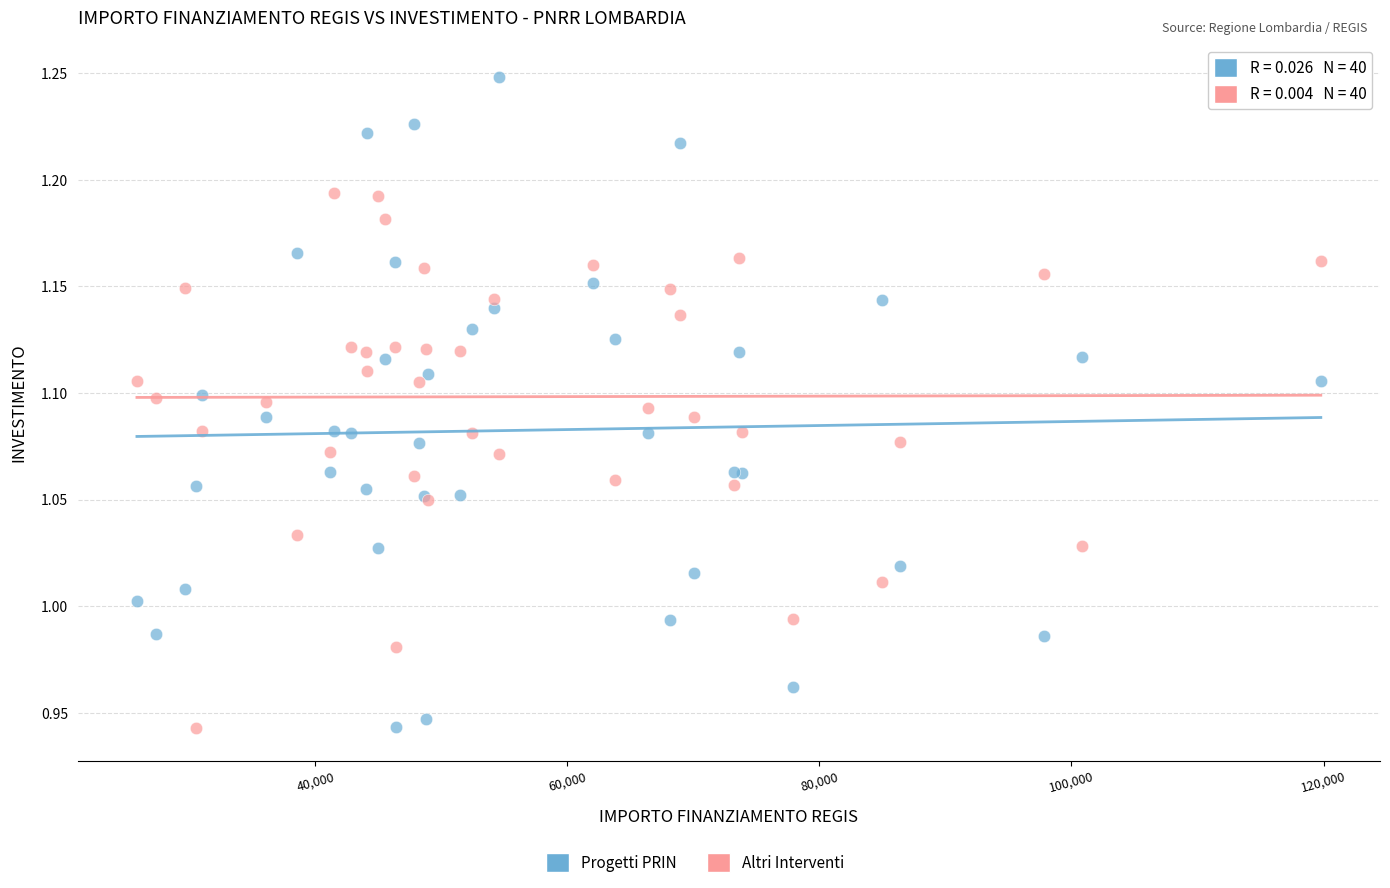

Which series reaches the maximum Y coordinate?

Progetti PRIN